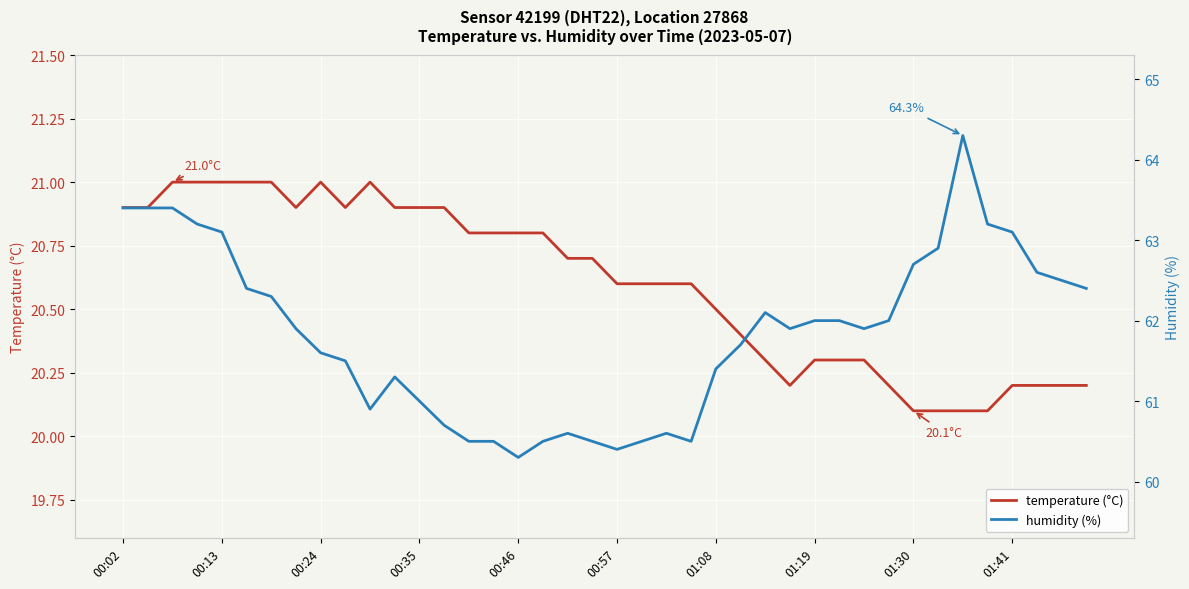

At how many categories does at least one series exceed 63?

8